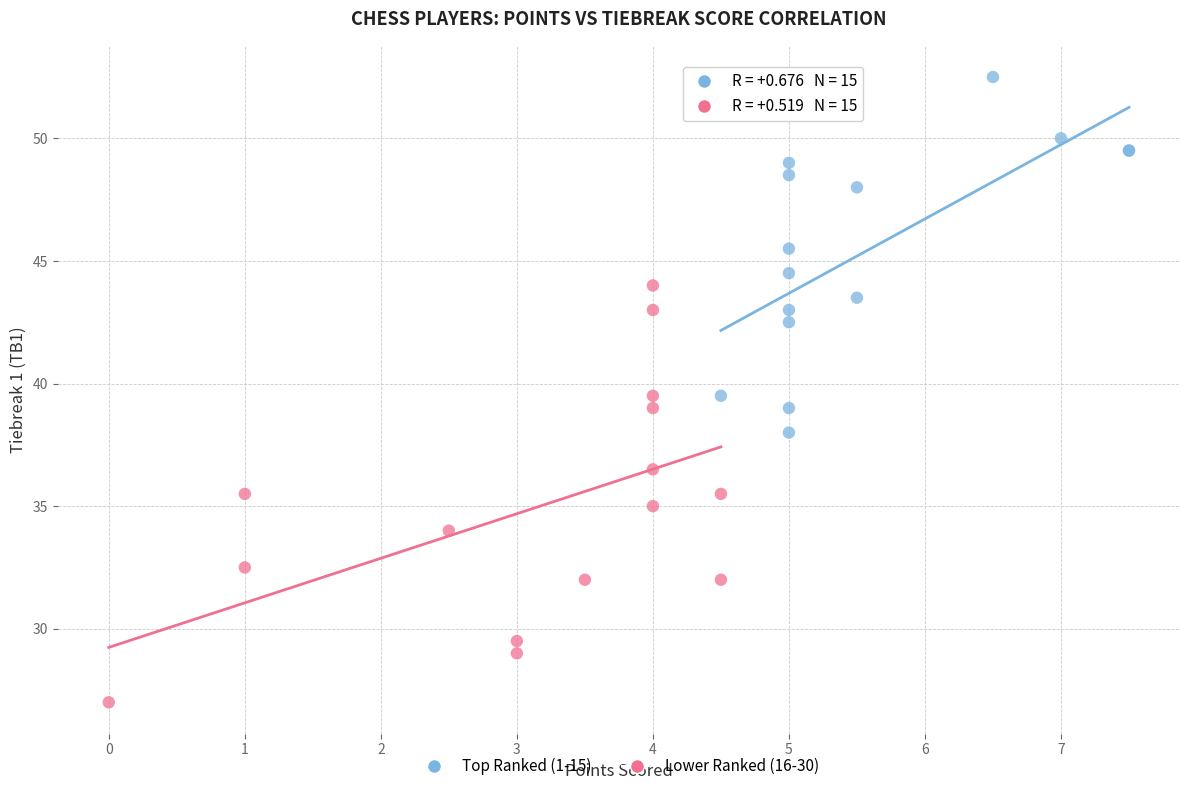

Which series contains the highest Y value?

Top Ranked (1-15)